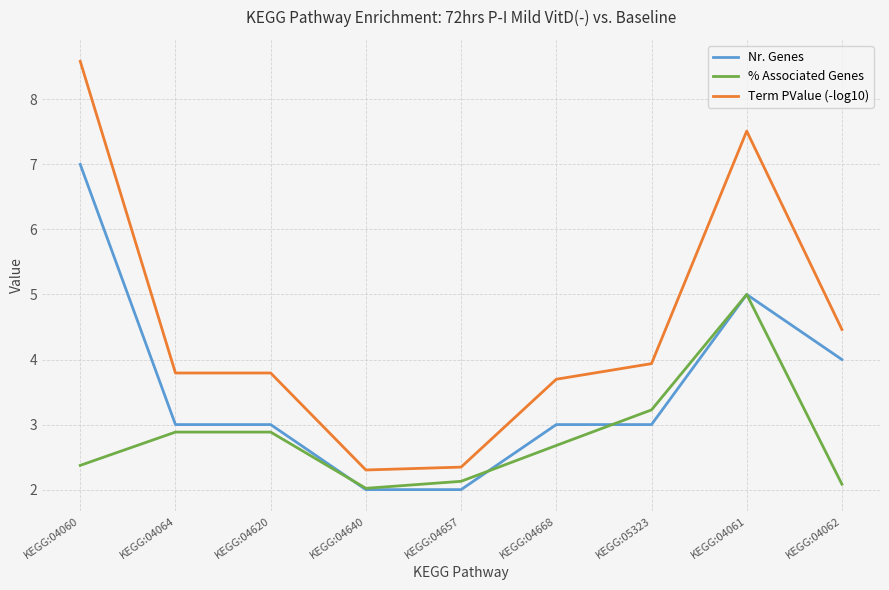

What is the greatest value displayed?

8.6